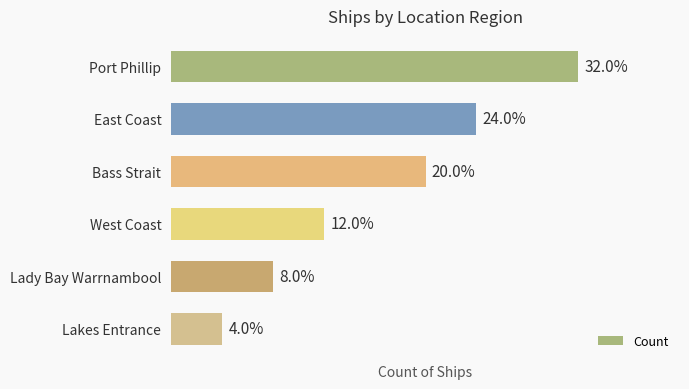

Are the bars horizontal?

Yes